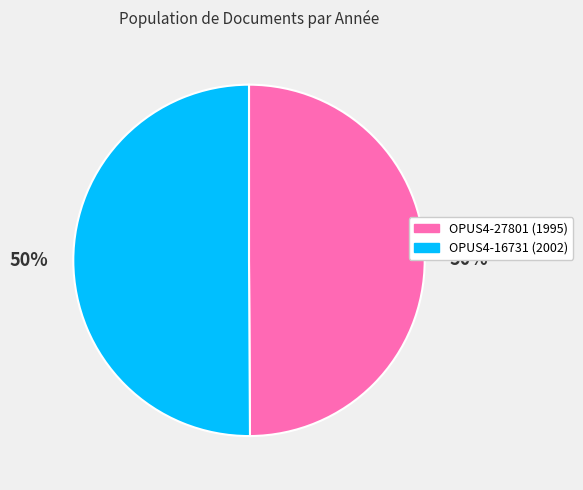

To the nearest percent, what percentage of the pie is OPUS4-27801?

50%